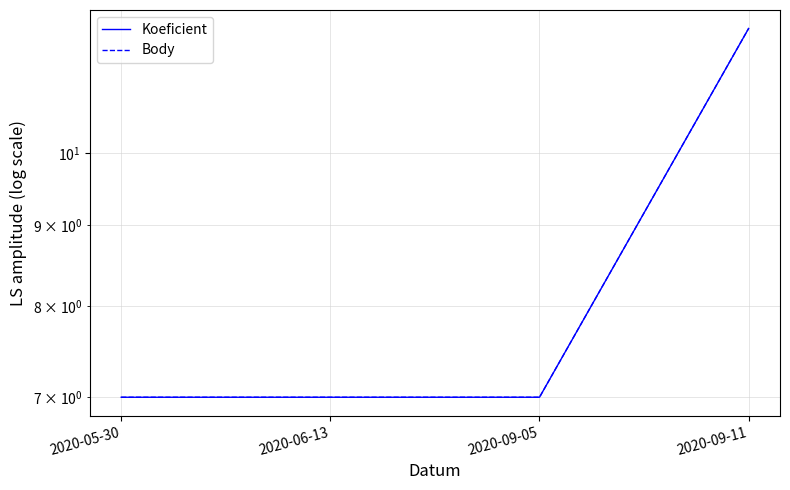

What is the average value of the Body series?

8